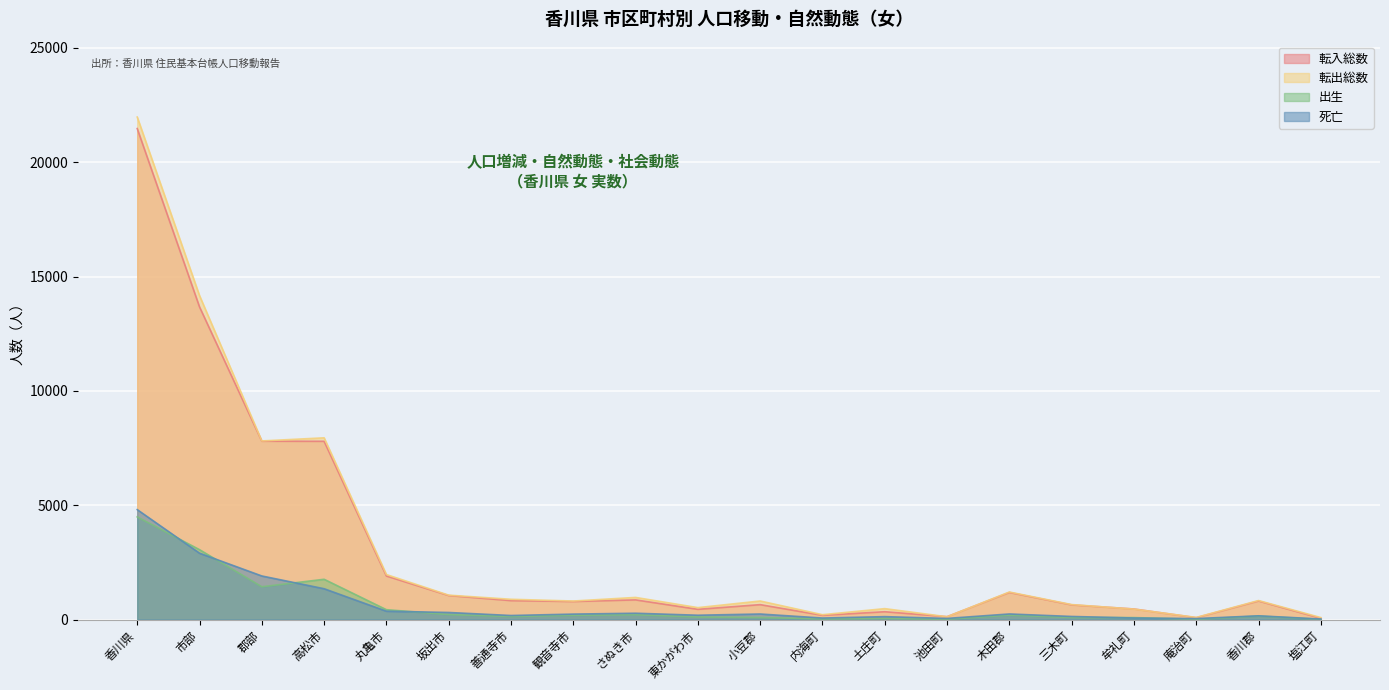

How many distinct data groups are displayed?

4